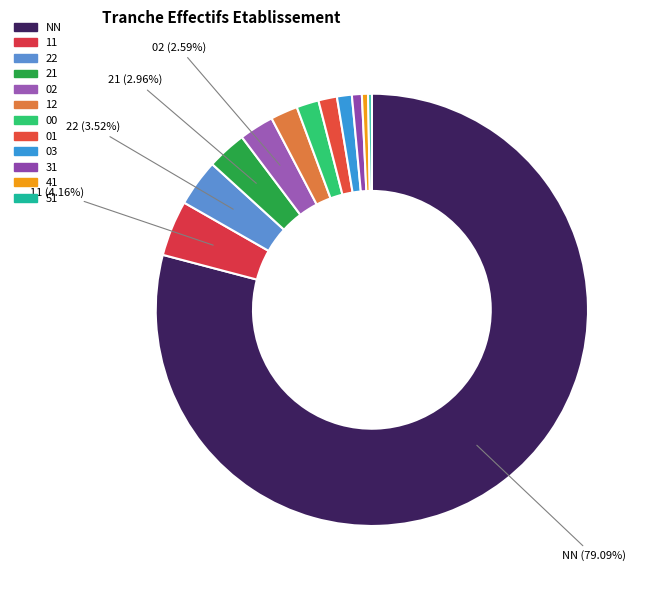

Count the number of slices in the pie.

12